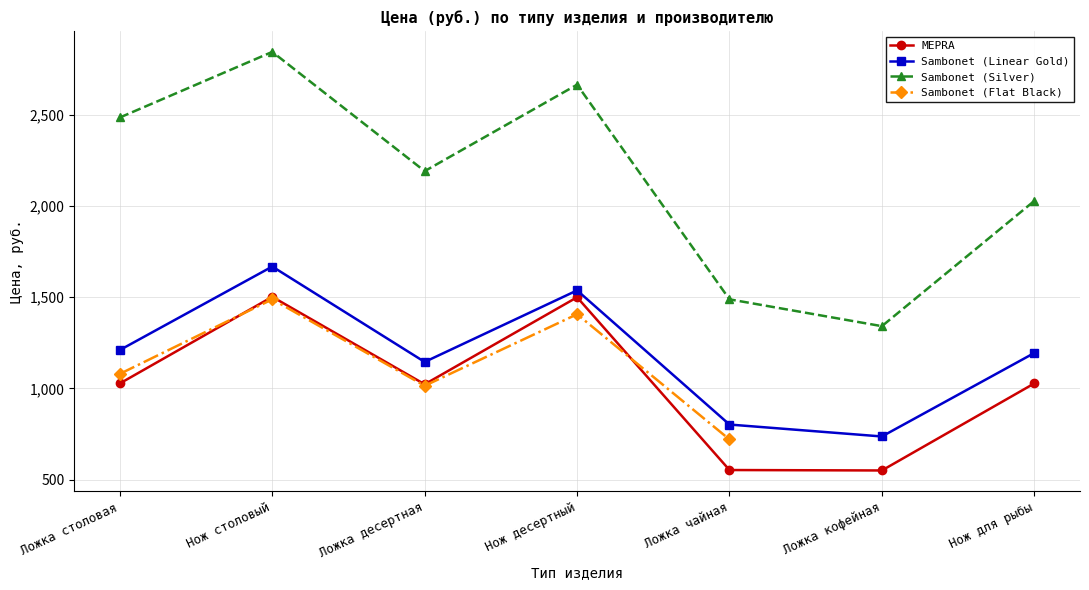

In Sambonet (Silver), how many points are higher than both neighbors (excluding endpoints)?

2